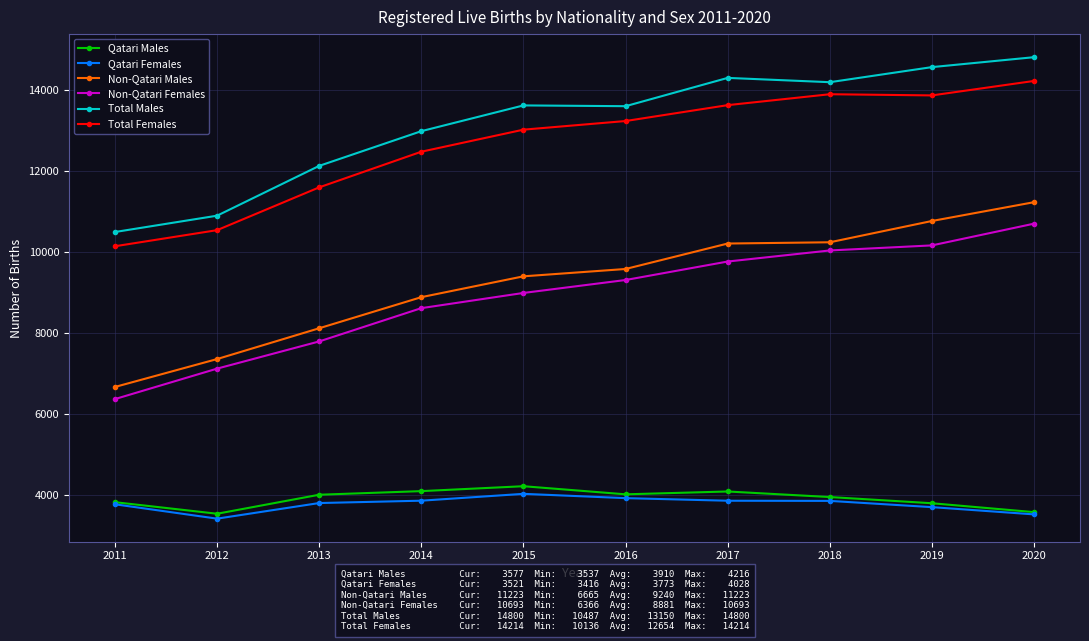

Which series has the largest total across all categories?

Total Males